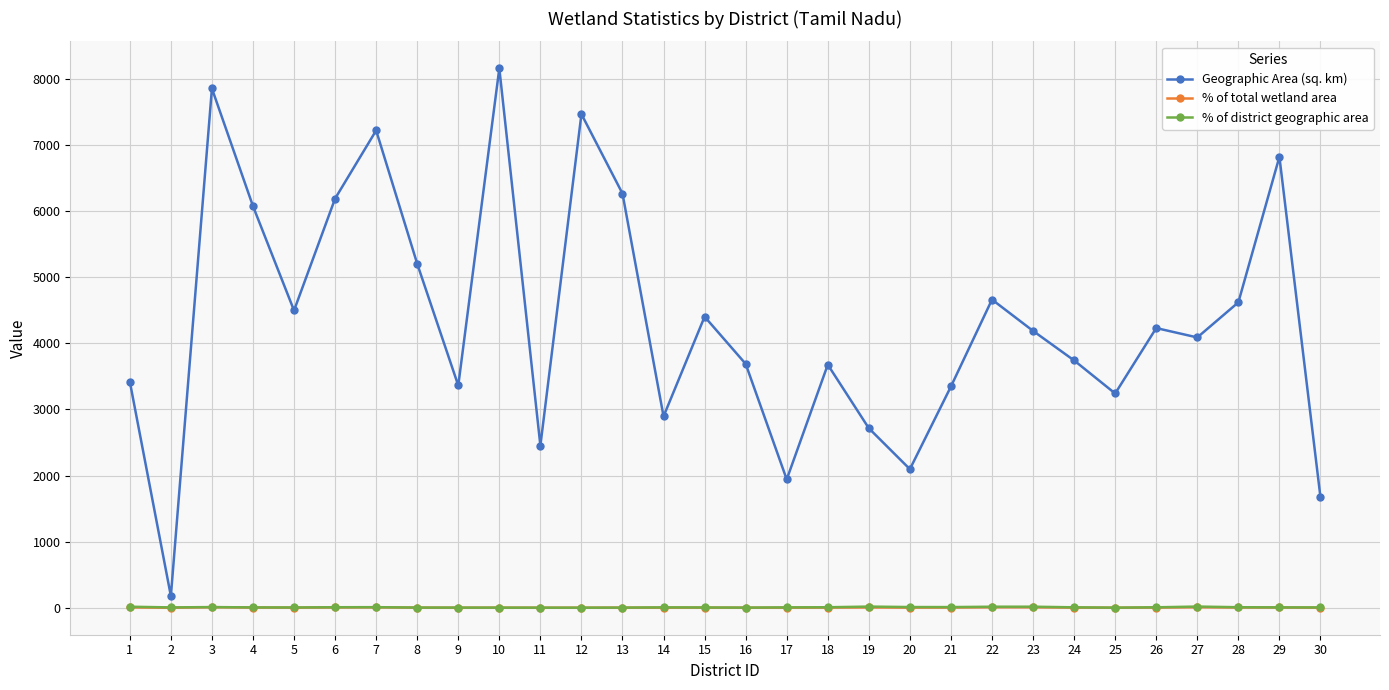

What is the maximum value shown in the chart?

8162.0